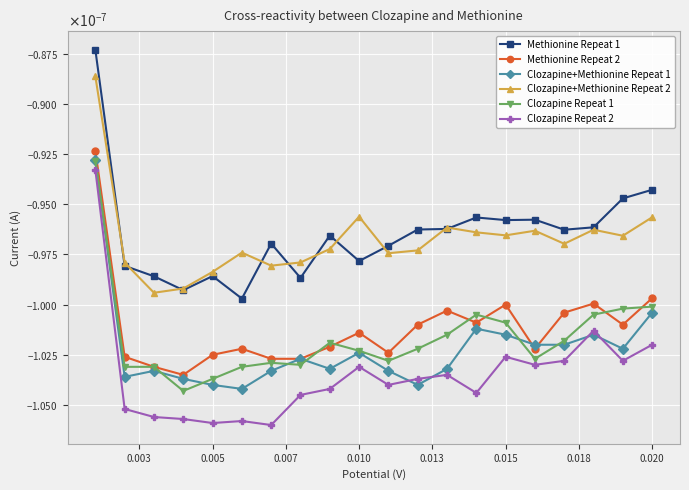

Which series has the largest range (max minus min)?

Clozapine Repeat 2